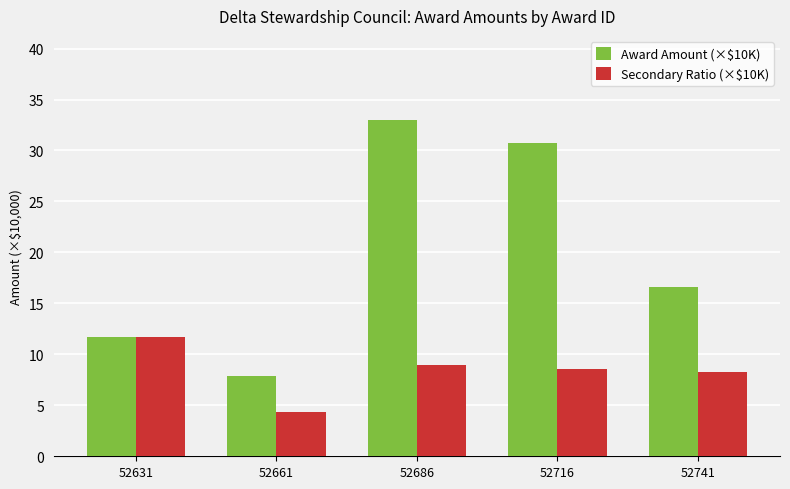

List the labels in order of Award Amount (×$10K) value, smallest first.

52661, 52631, 52741, 52716, 52686